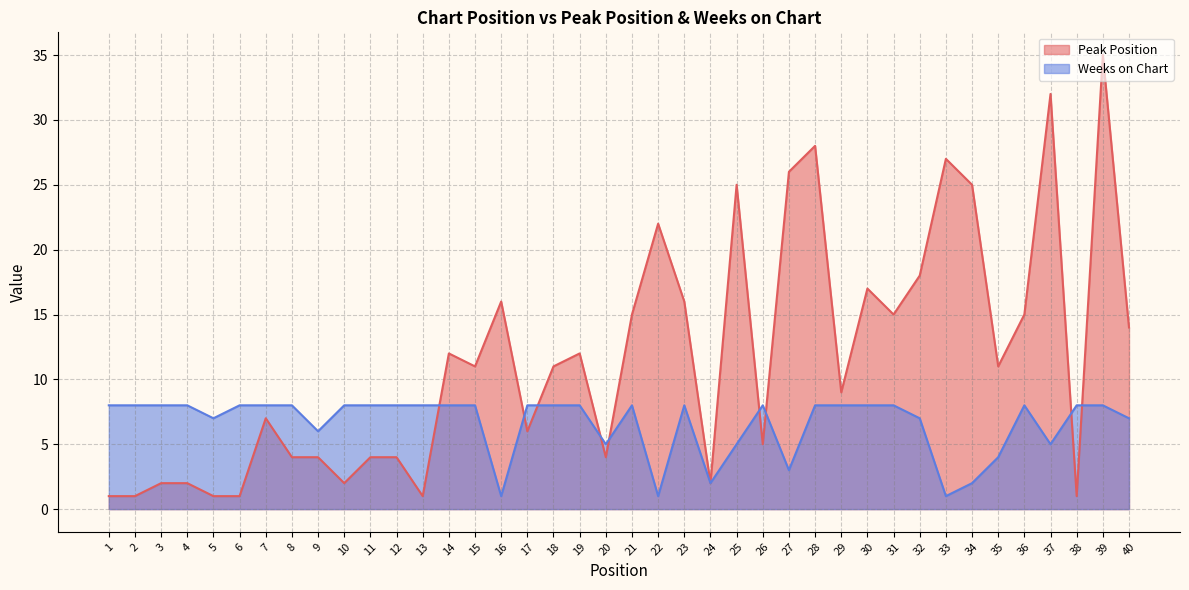

Does the chart display data point markers on the line(s)?

No